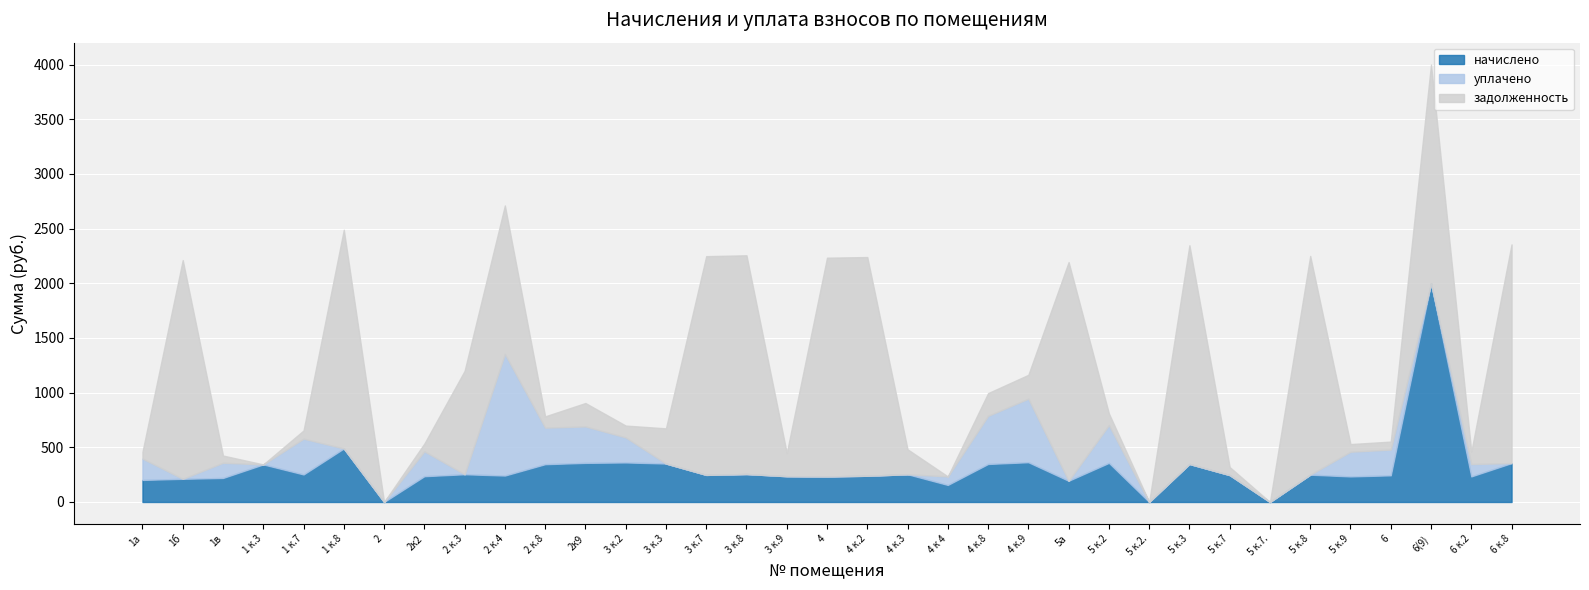

List the series in order of their peak value, highest first.

задолженность, начислено, уплачено